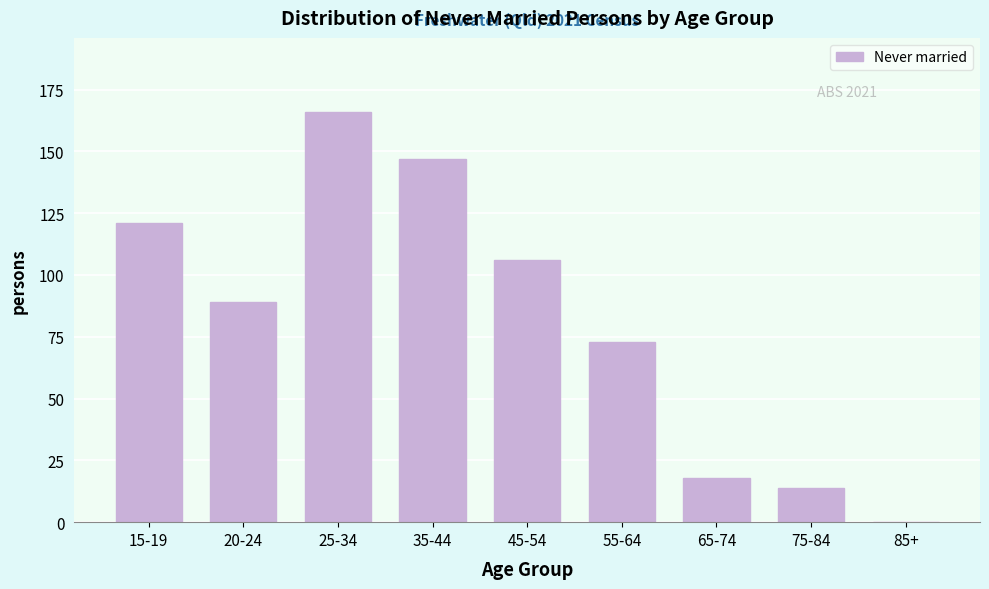

Reading left to right, list all the values displayed in this chart.

15-19=121	20-24=89	25-34=166	35-44=147	45-54=106	55-64=73	65-74=18	75-84=14	85+=0